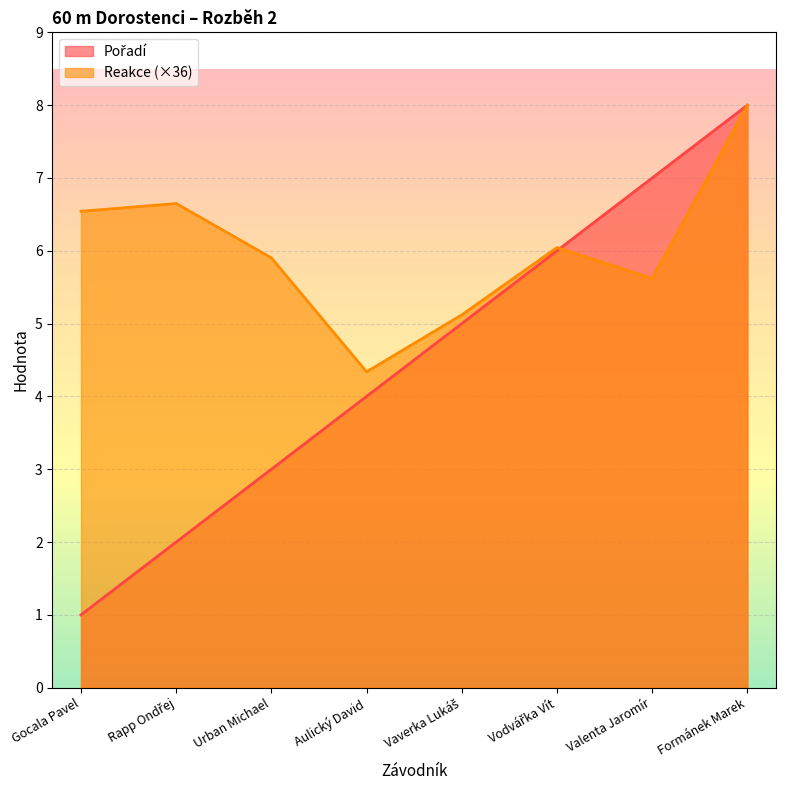

Which series has the largest total across all categories?

Reakce (×36)